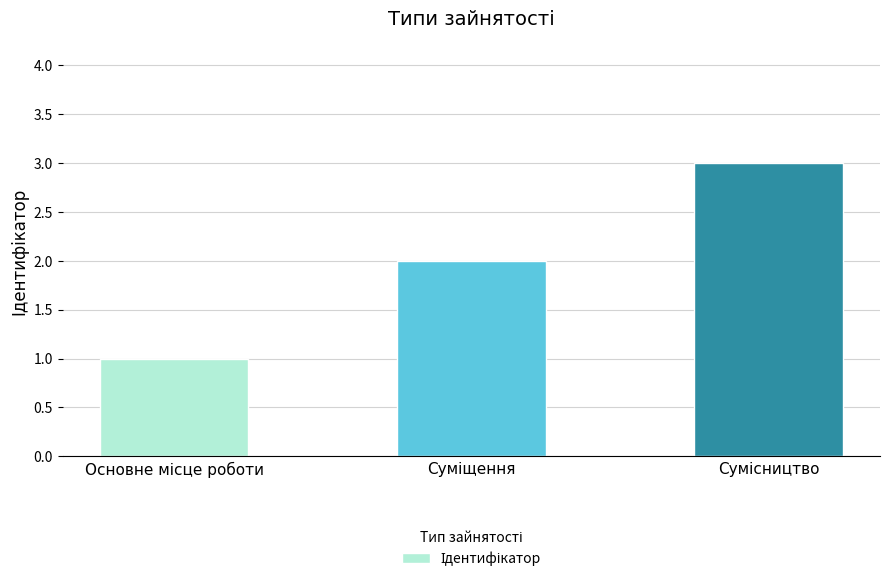

What is the sum of all values?

6